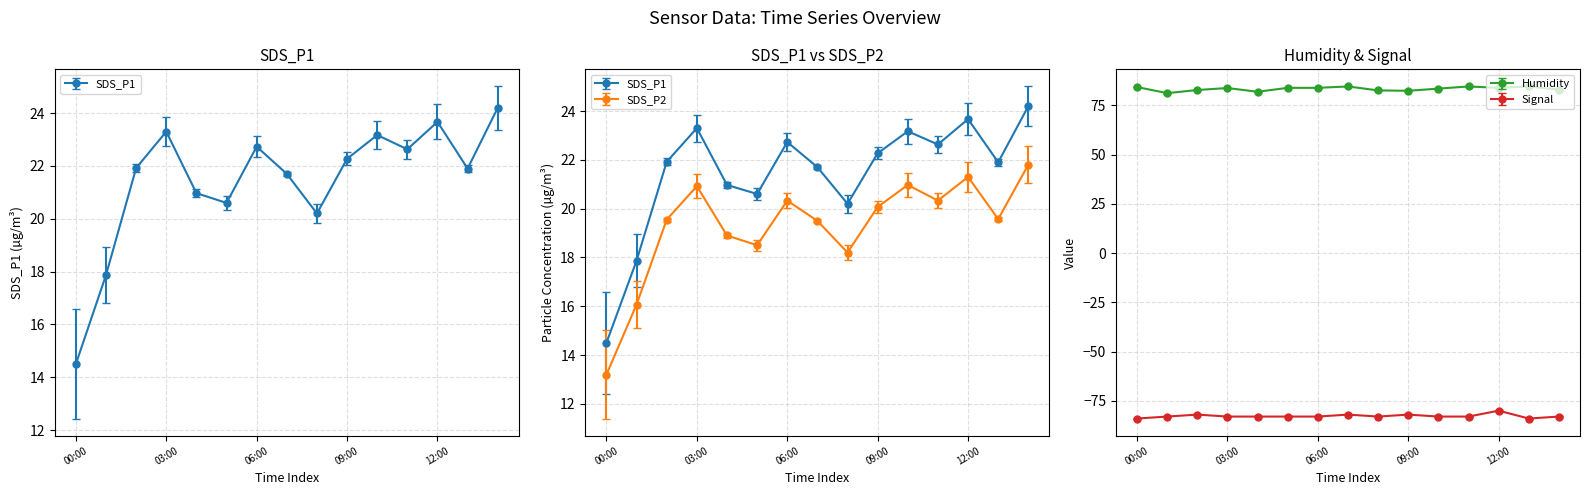

What is the greatest value displayed?

84.6